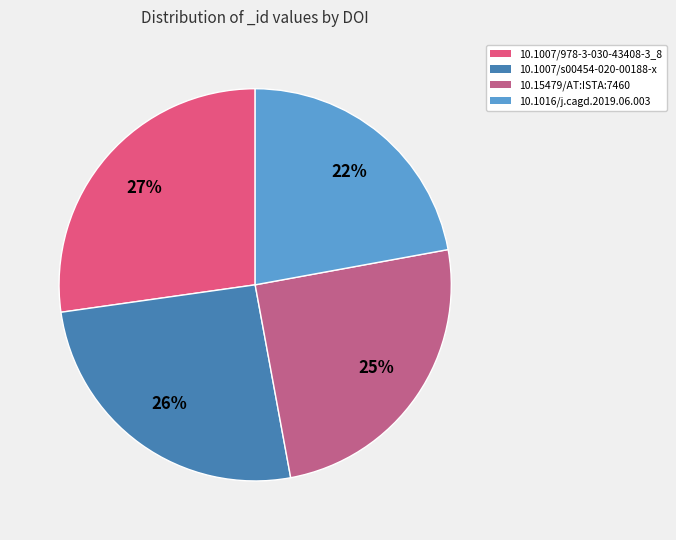

Is 10.15479/AT:ISTA:7460 the majority of the pie?

No